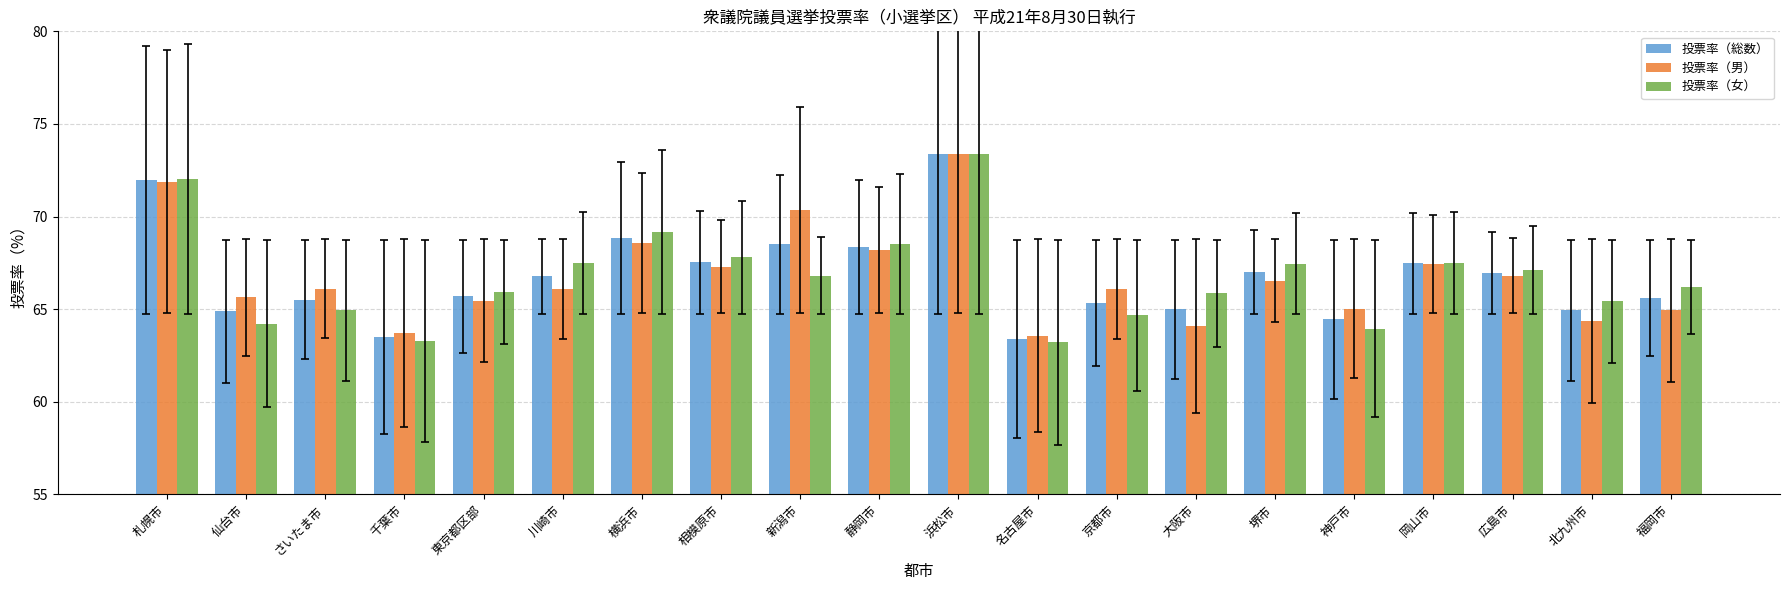

What is the label of the 15th bar from the right?

川崎市